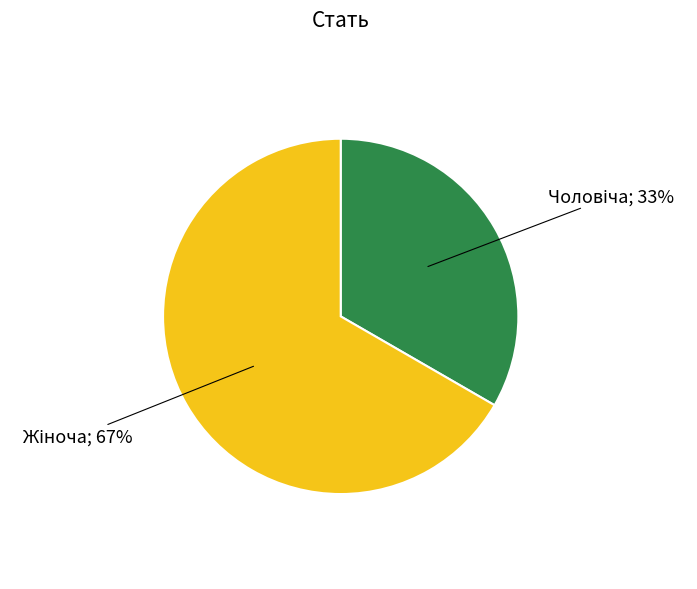

How many segments does this pie chart have?

2